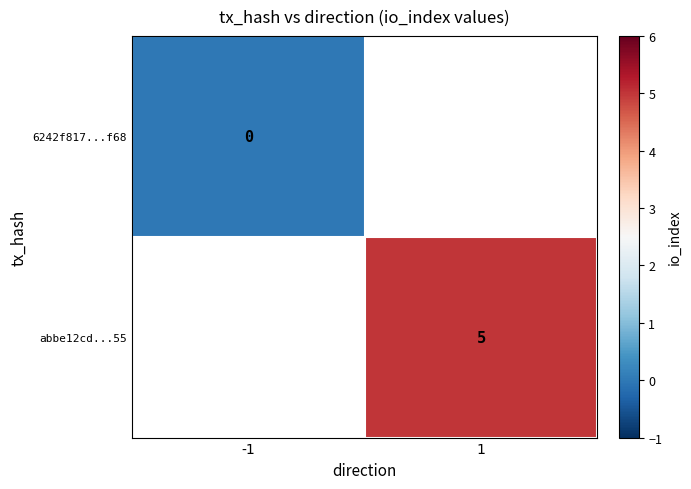

Which category has the lowest value across all series?

-1